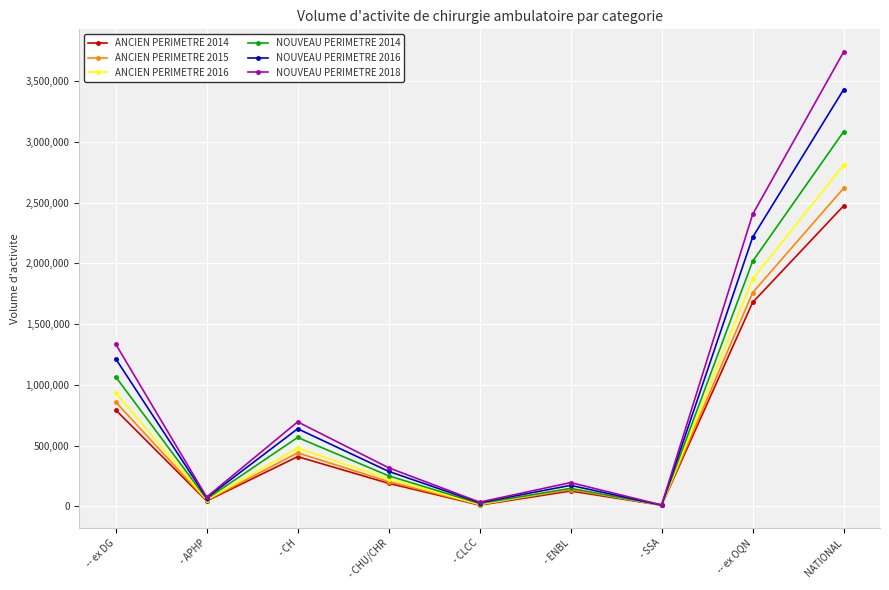

What is the total value across all series at - ENBL?

935164